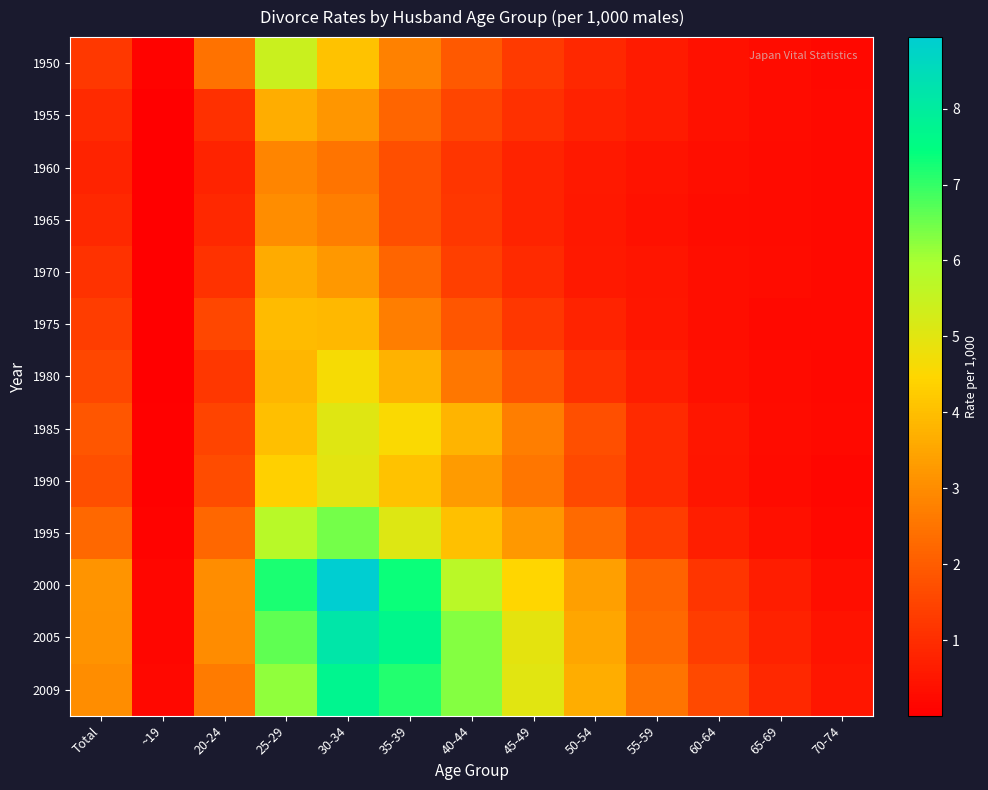

How many categories are shown in the chart?

13